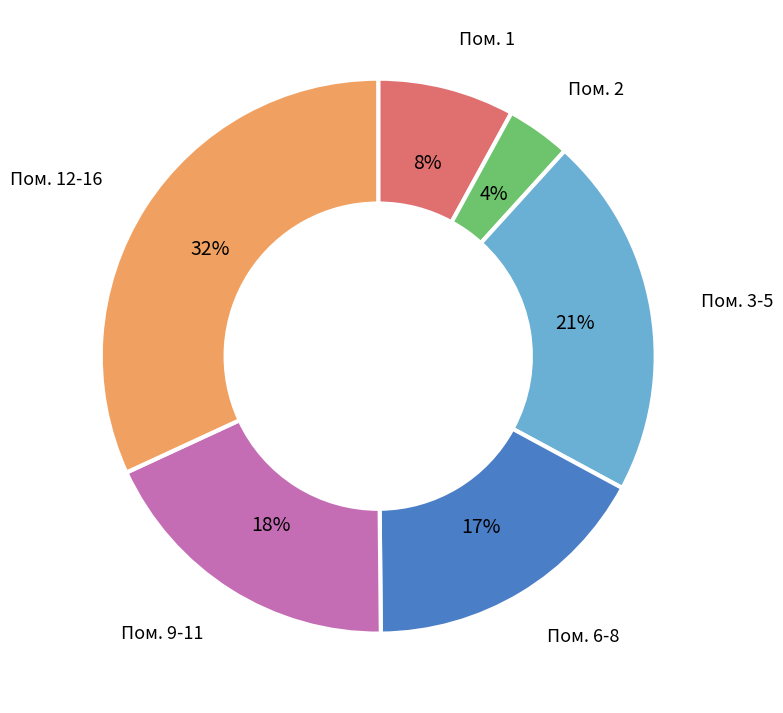

To the nearest percent, what is the difference between the largest and smallest slice percentages?

28%